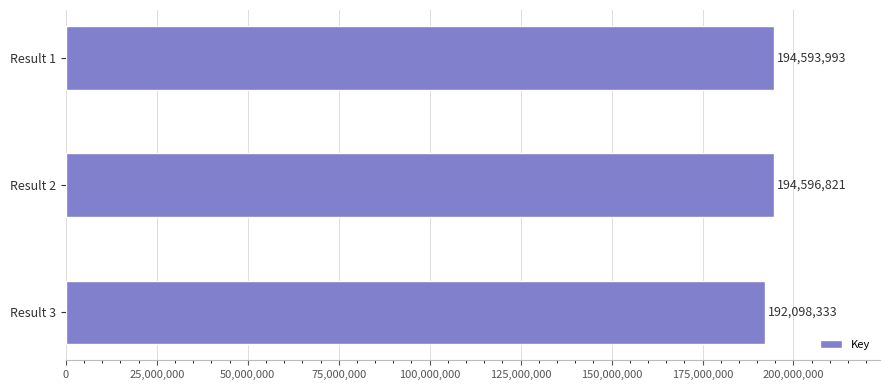

Which label corresponds to the smallest value in the chart?

Result 3